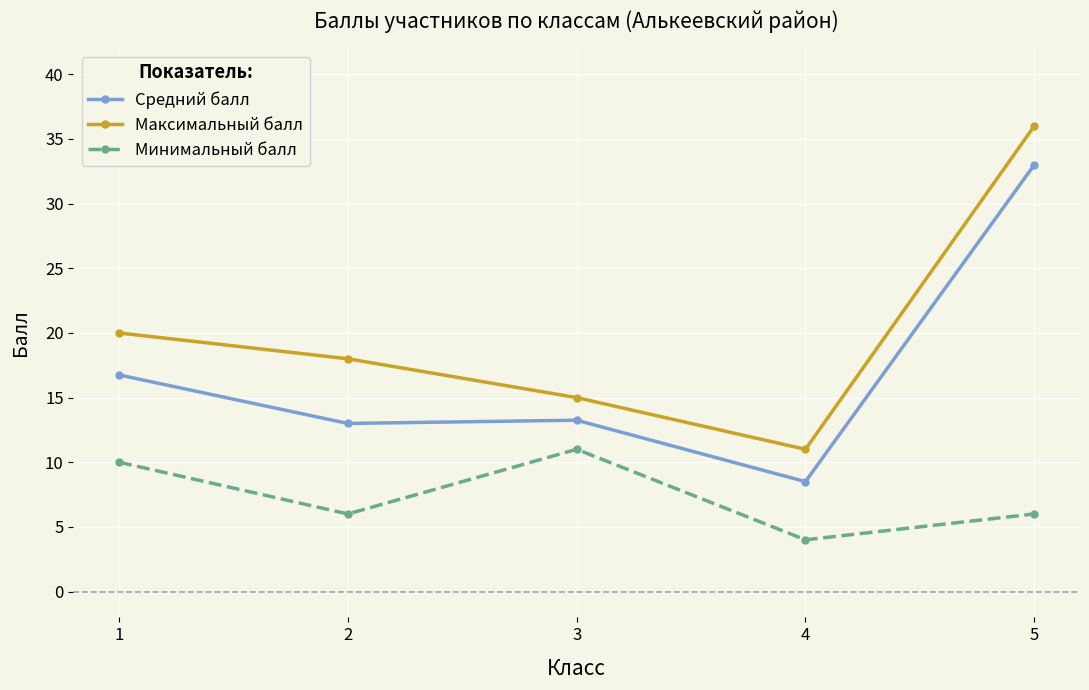

Rank the series at 1 from highest to lowest value.

Максимальный балл, Средний балл, Минимальный балл